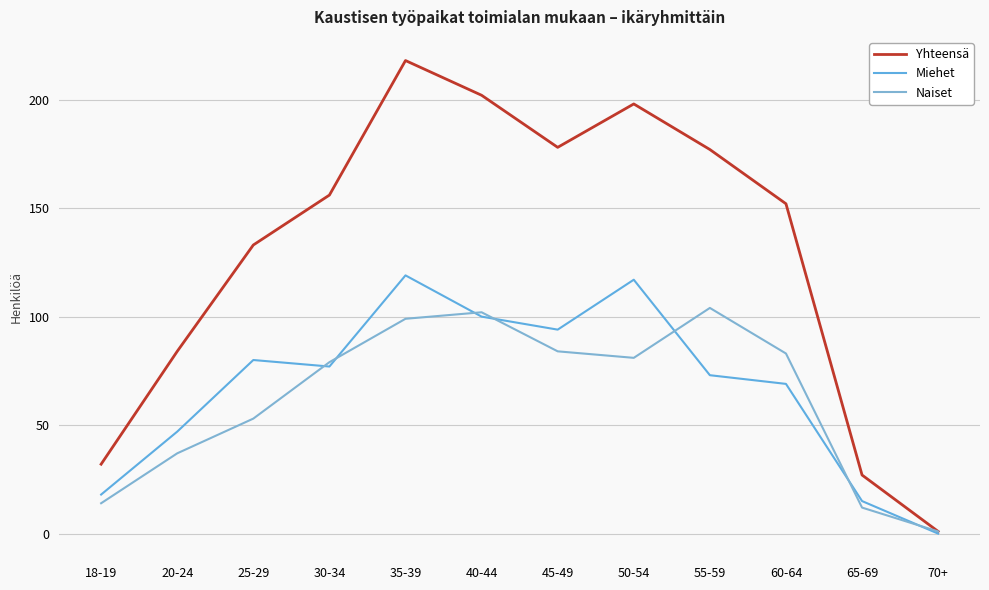

Which category has the lowest value in the Naiset series?

70+